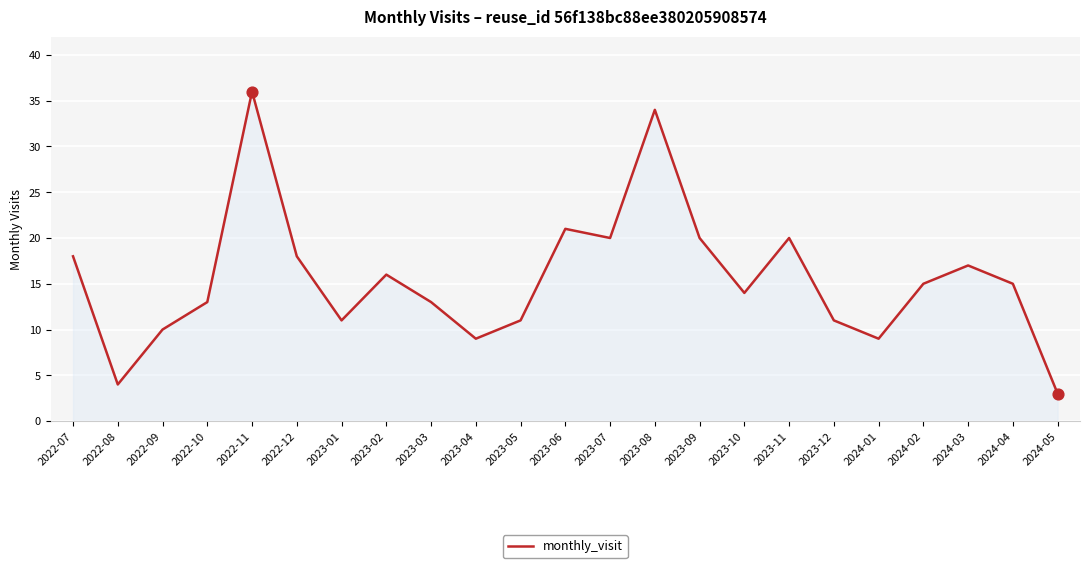

What is the change in value from 2023-12 to 2024-05?

-8